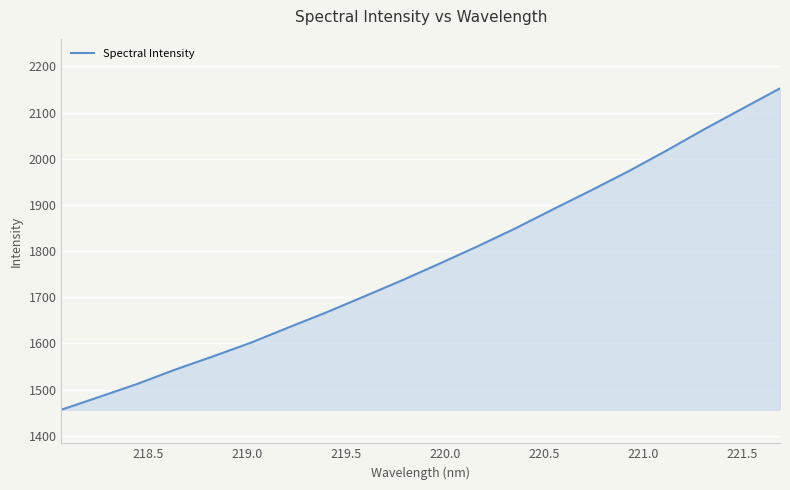

What is the maximum value shown in the chart?

2152.3